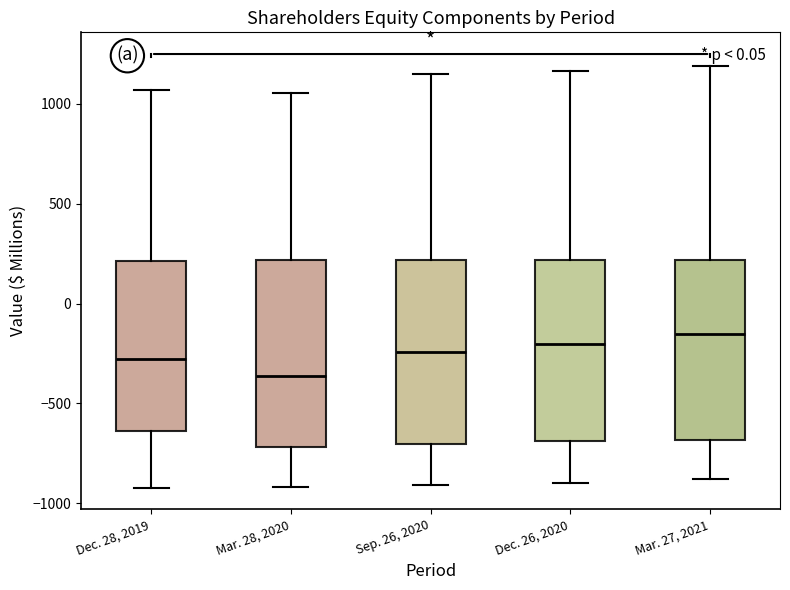

Which box has the highest median line?

Mar. 27, 2021